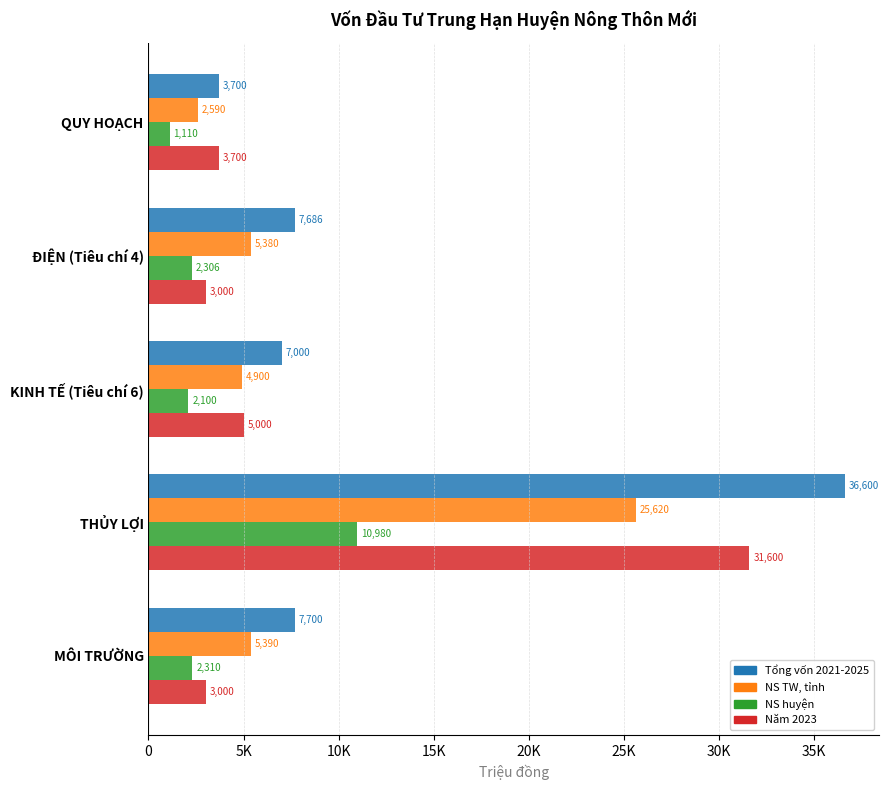

What are all the series names shown in the legend?

Tổng vốn 2021-2025, NS TW, tỉnh, NS huyện, Năm 2023